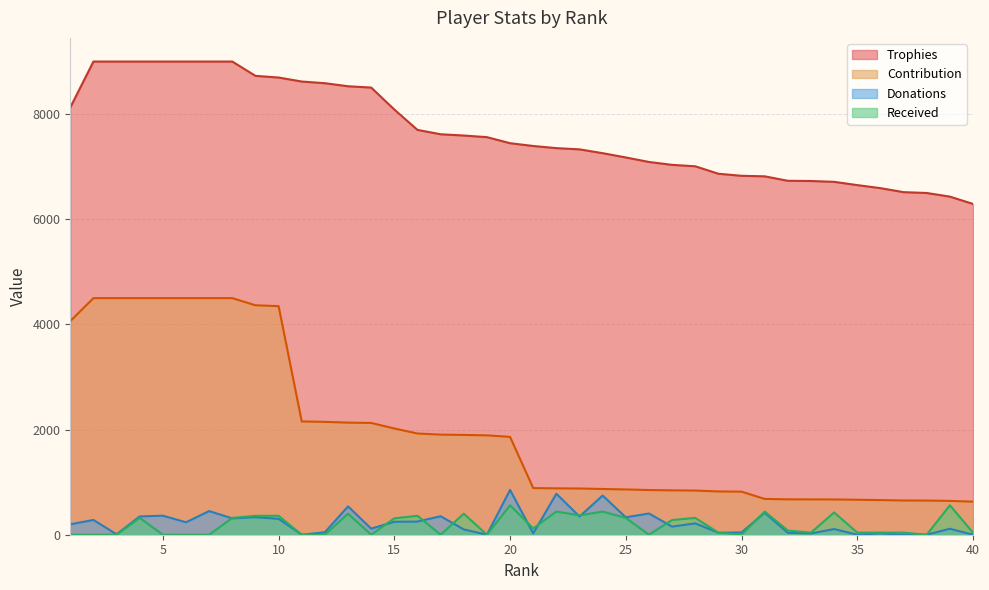

What is the difference between the highest and lowest values at 7?

9000